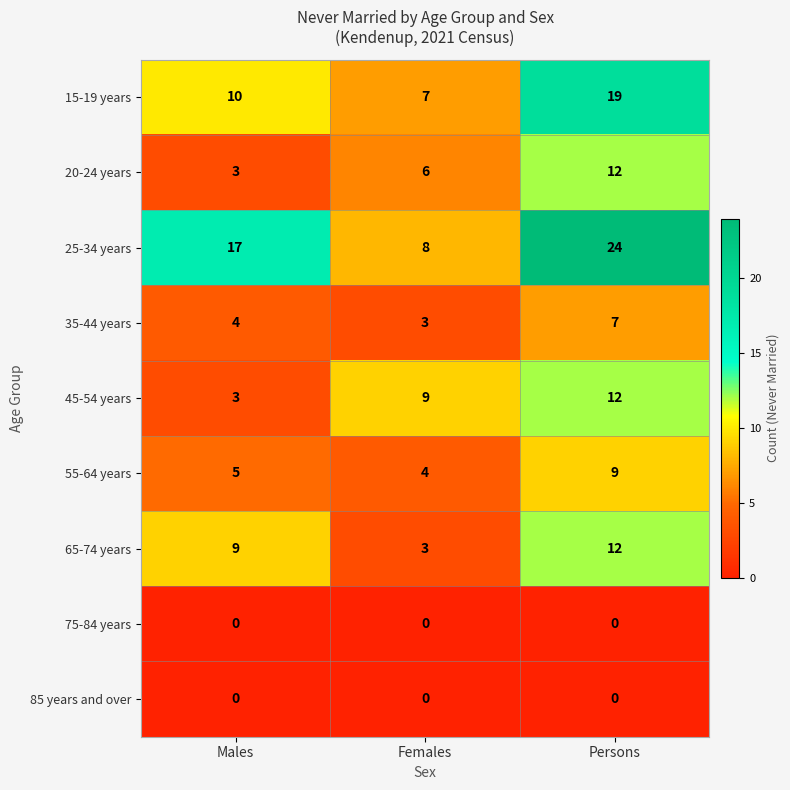

Between Females and Persons, which series saw the biggest shift?

25-34 years